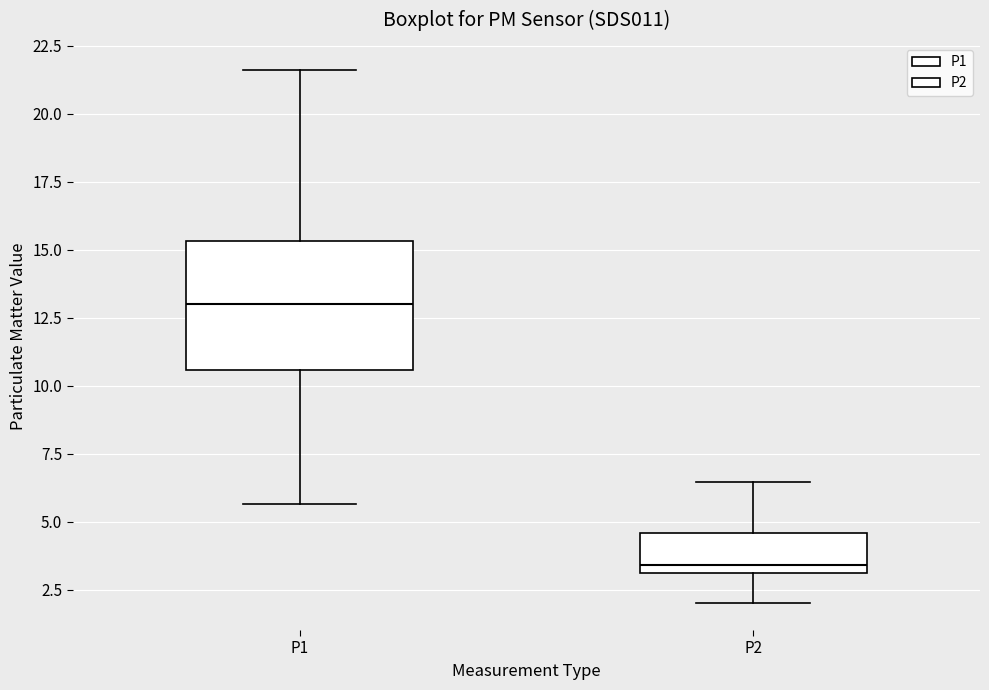

Reading left to right, transcribe this box plot: for each box, give where its median line is, the range the box spans, and where its two whiskers end, as read against the y-axis. The values are not printed on the chart, so give them approximately, as read against the axis.

P1: median 13.0, box 10.5 to 15.5, whiskers 5.5 to 21.5
P2: median 3.5, box 3.0 to 4.5, whiskers 2.0 to 6.5